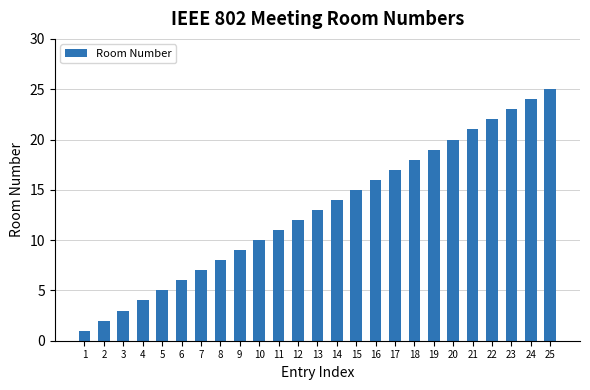

Is it true that the value at 25 is 15?

False